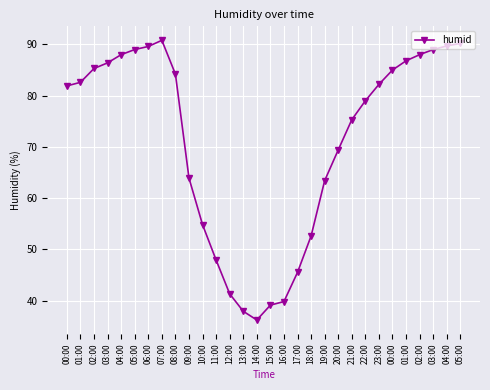

How many lines are shown in the chart?

1